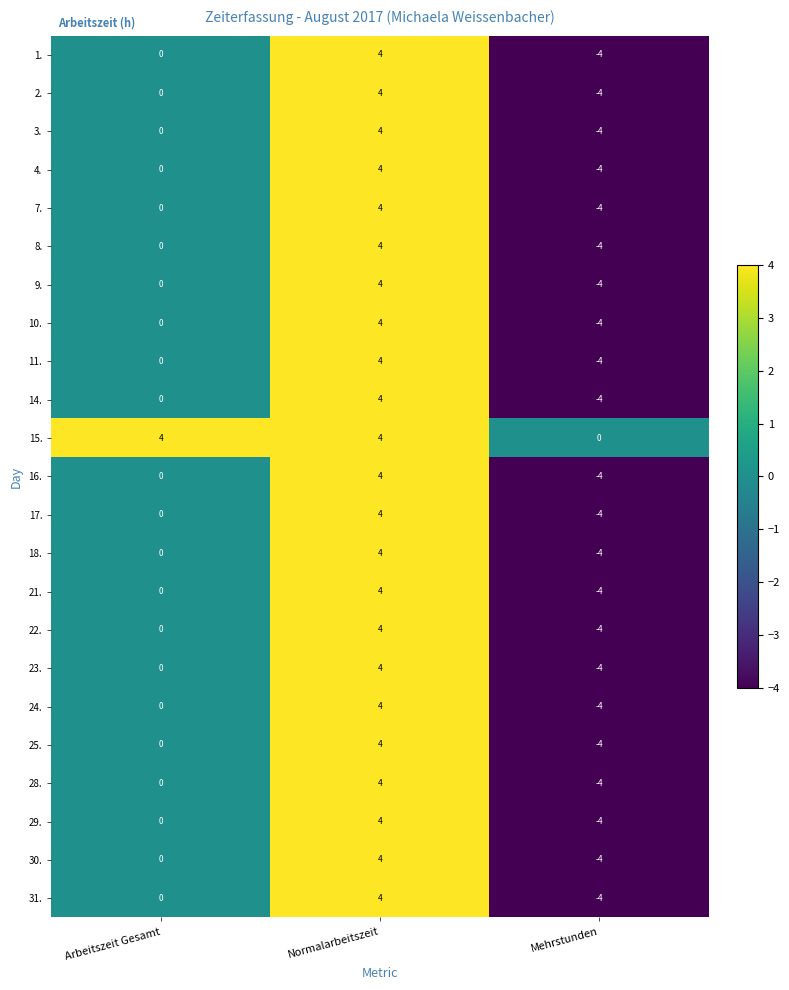

What is the smallest value displayed?

-4